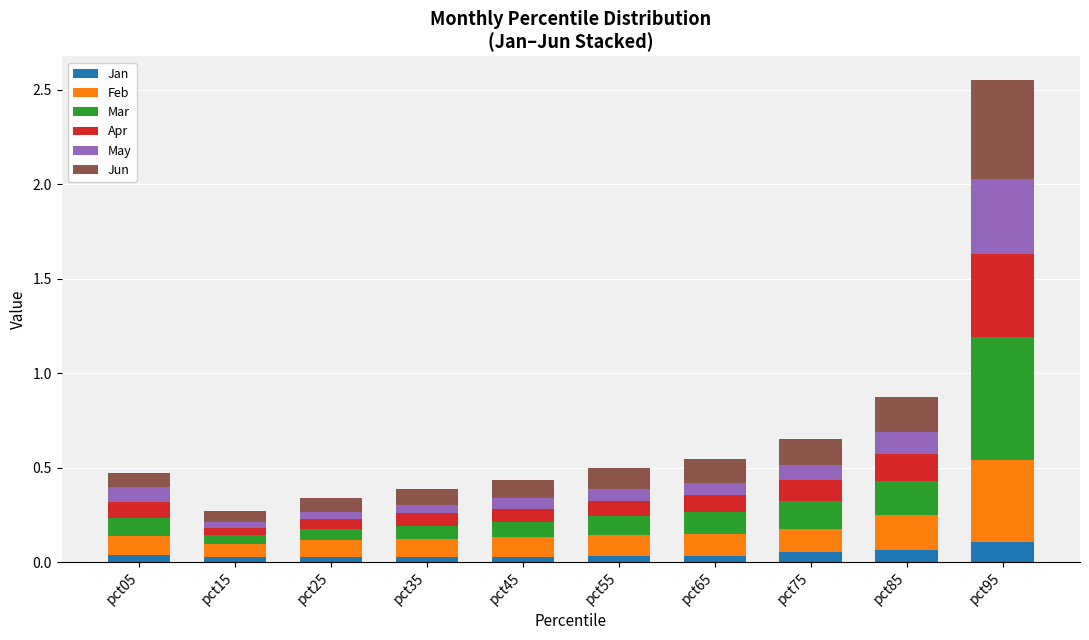

At which category is the sum across all series the highest?

pct95